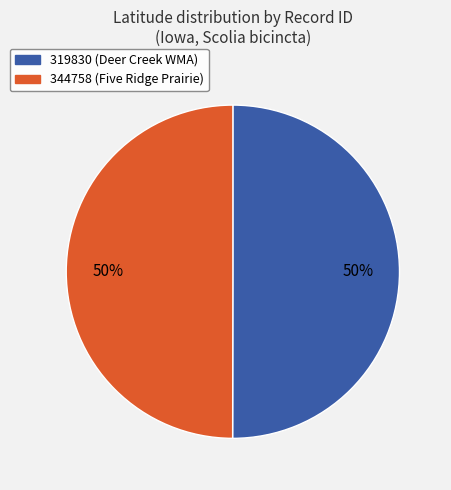

The 319830 slice represents 56% of the pie. True or false?

False